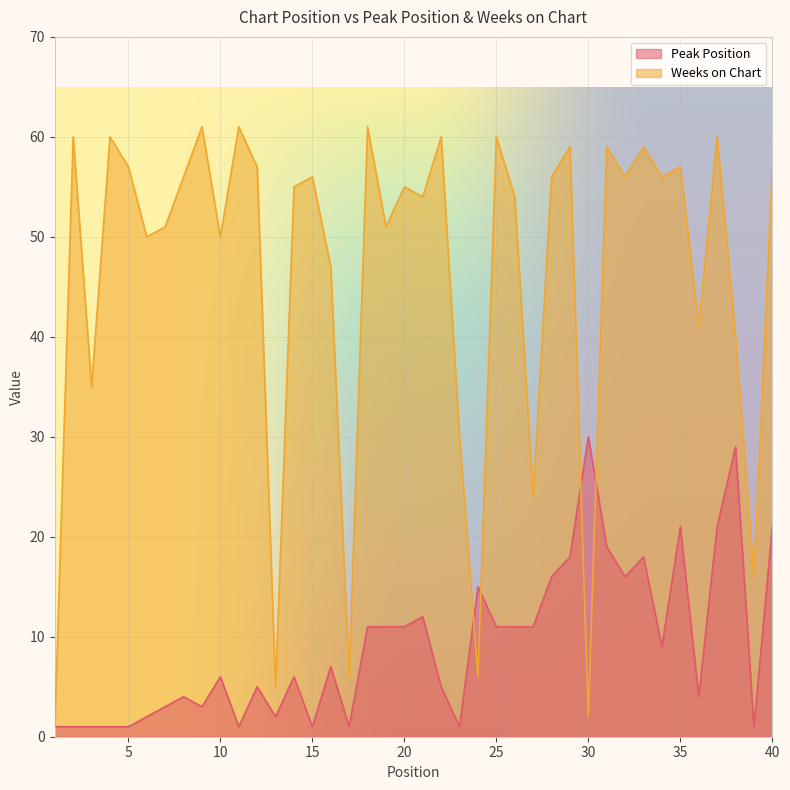

Is the value of Weeks on Chart at 14 greater than the value of Peak Position at 26?

Yes